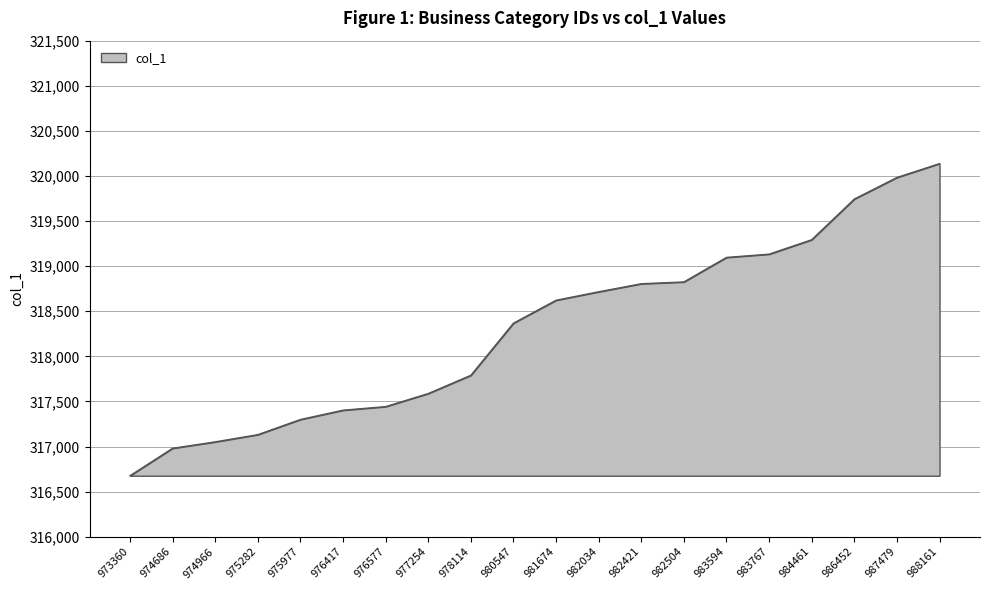

What is the difference between the maximum and minimum values?

3460